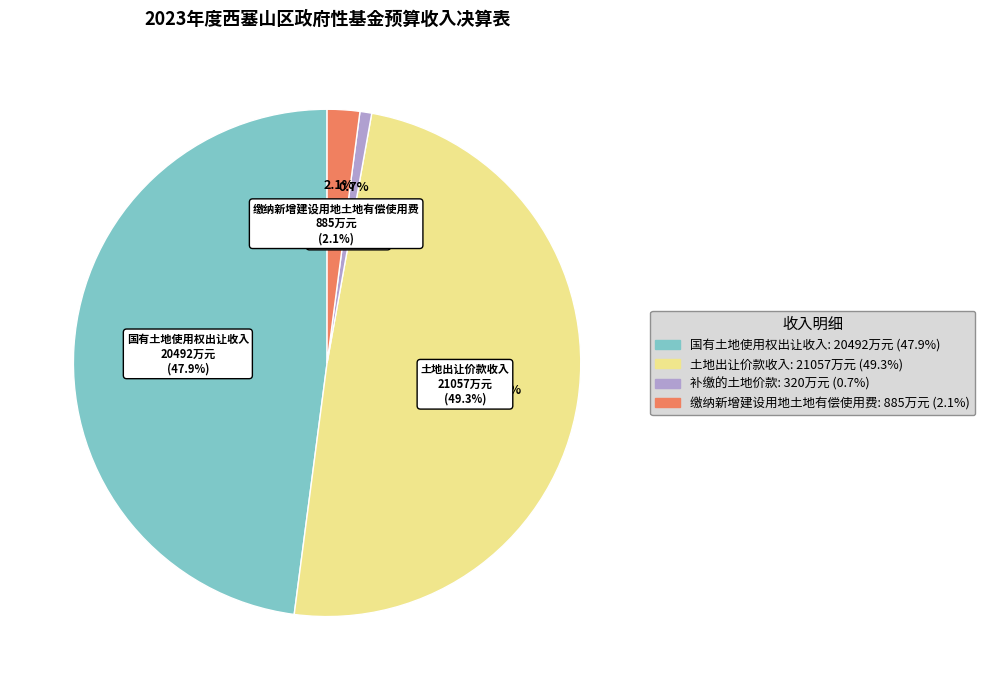

What portion of the pie excludes 缴纳新增建设用地土地有偿使用费?

97.9%